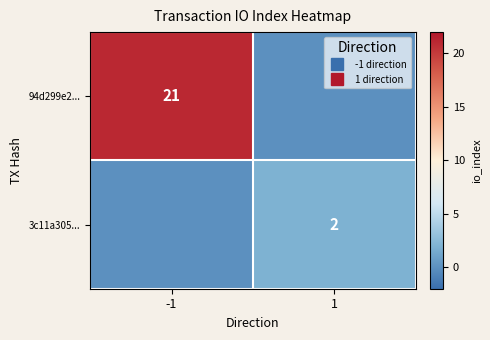

Between -1 and 1, which series saw the biggest shift?

94d299e2...